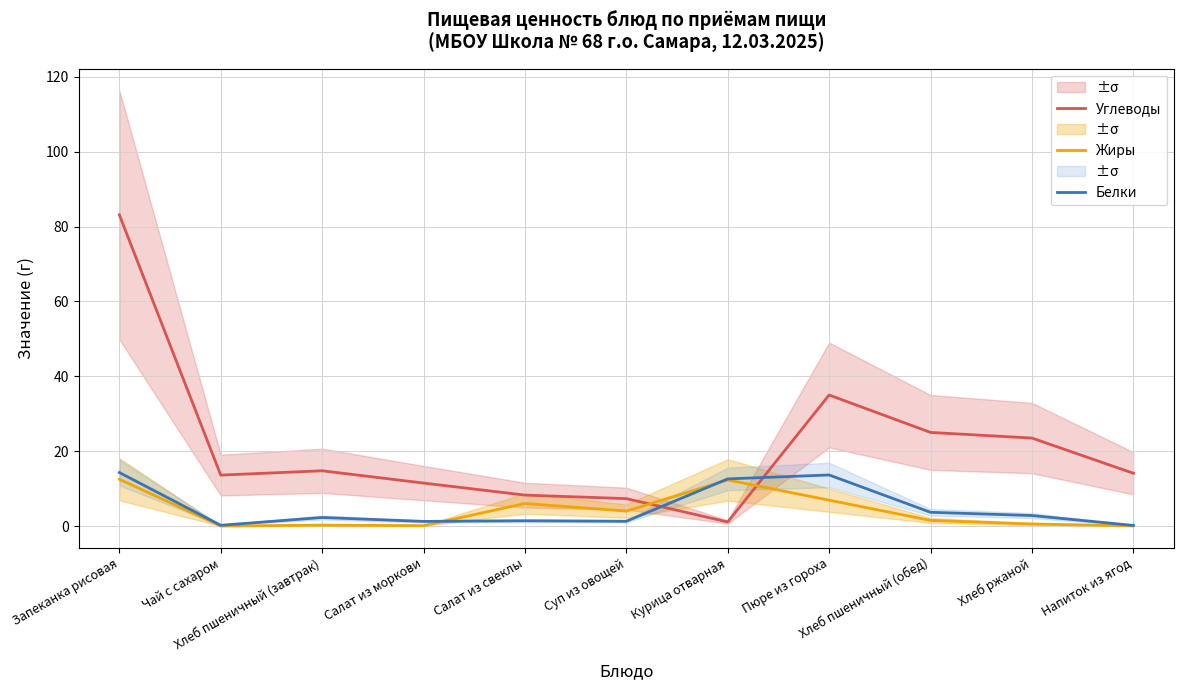

At how many categories does at least one series exceed 9?

9